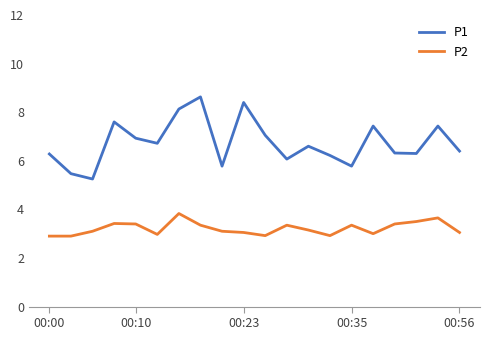

True or false: P1 and P2 cross at least once.

False